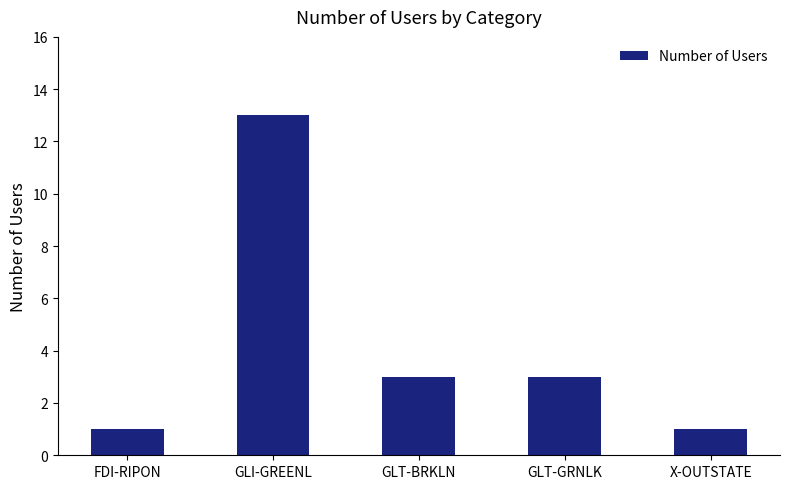

Reading left to right, extract all data points from this chart.

FDI-RIPON=1	GLI-GREENL=13	GLT-BRKLN=3	GLT-GRNLK=3	X-OUTSTATE=1